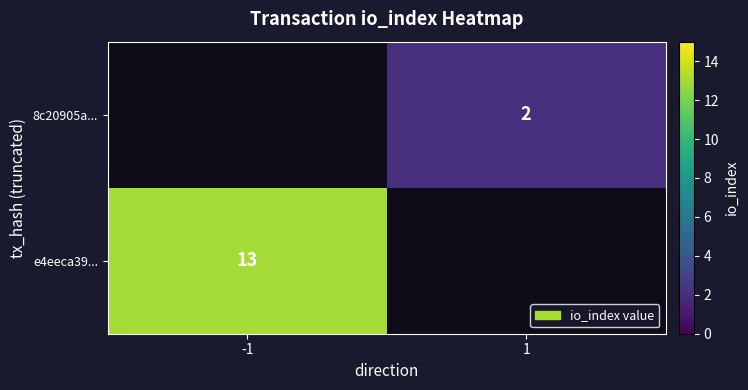

True or false: e4eeca39... has a value of 9 at -1.

False